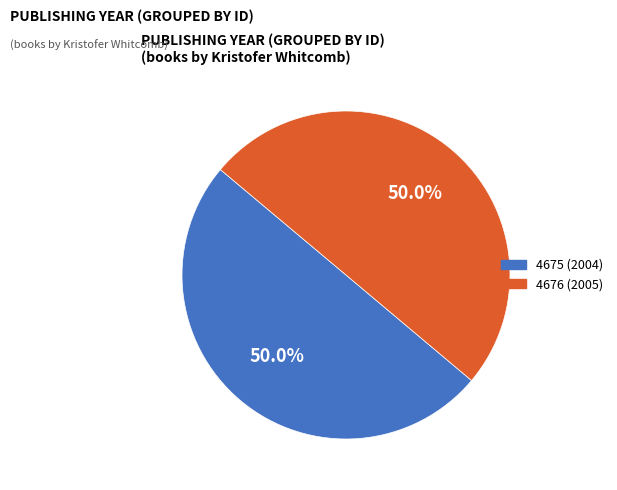

Is the sum of 4676 (2005) and 4675 (2004) greater than half?

Yes